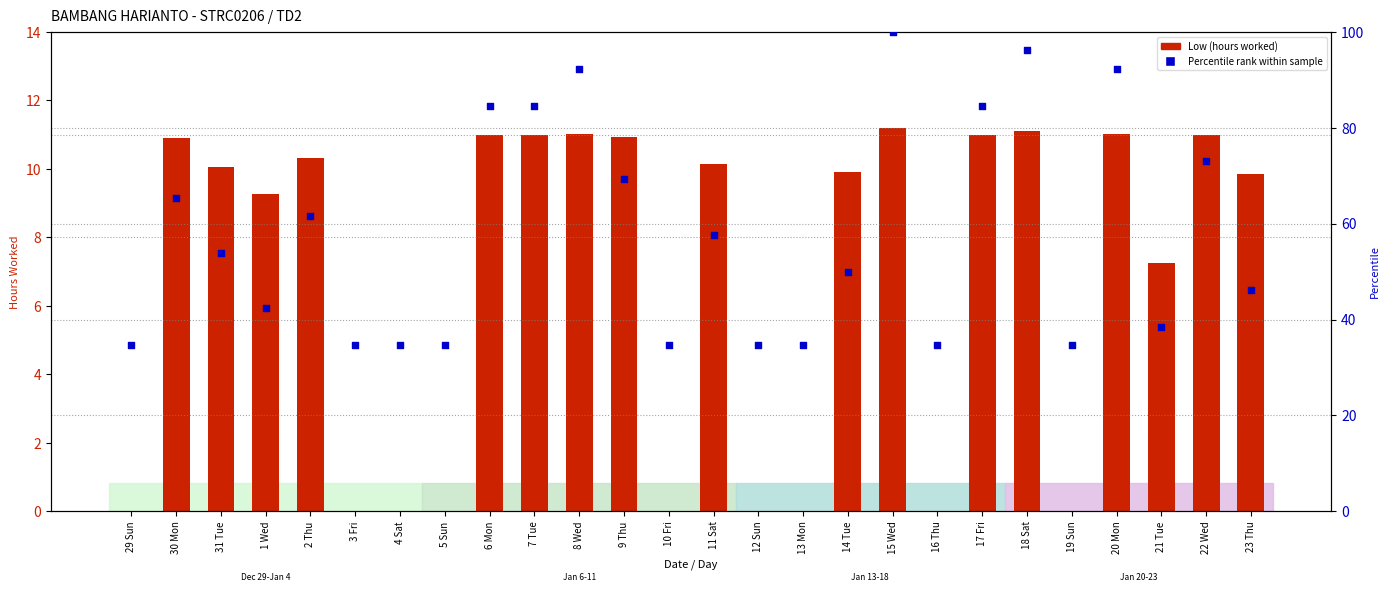

Is the value of Low (hours) at 18 Sat greater than the value of Percentile rank within sample at 4 Sat?

No